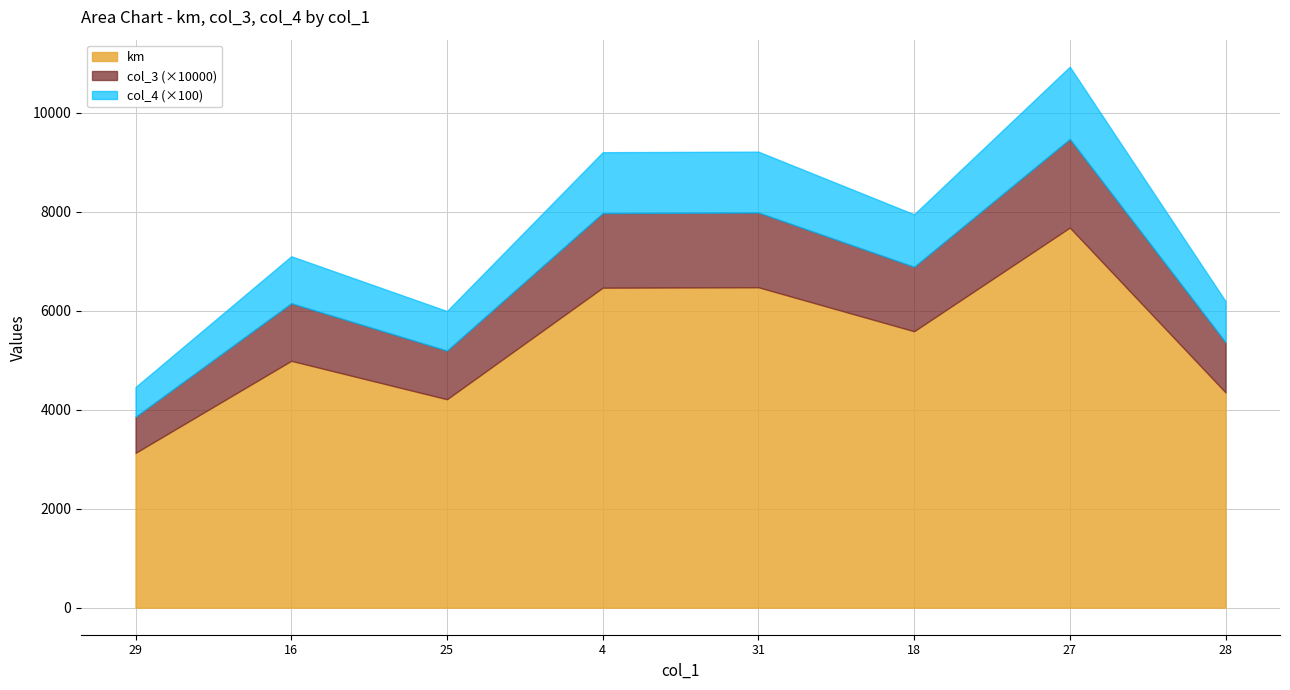

Rank the series by their maximum value, from highest to lowest.

km, col_4, col_3